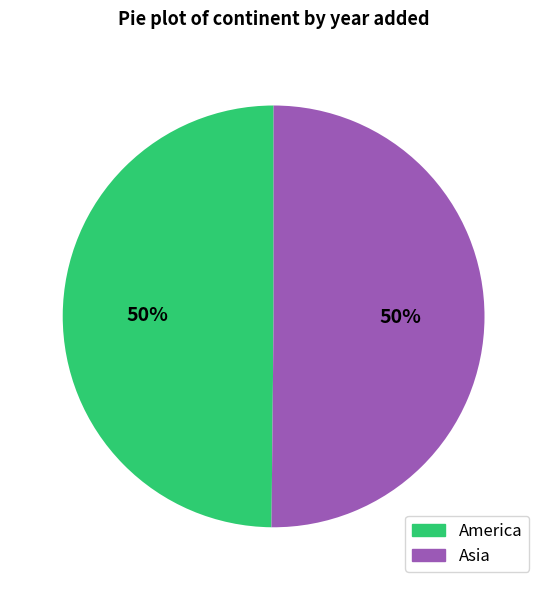

How many segments does this pie chart have?

2